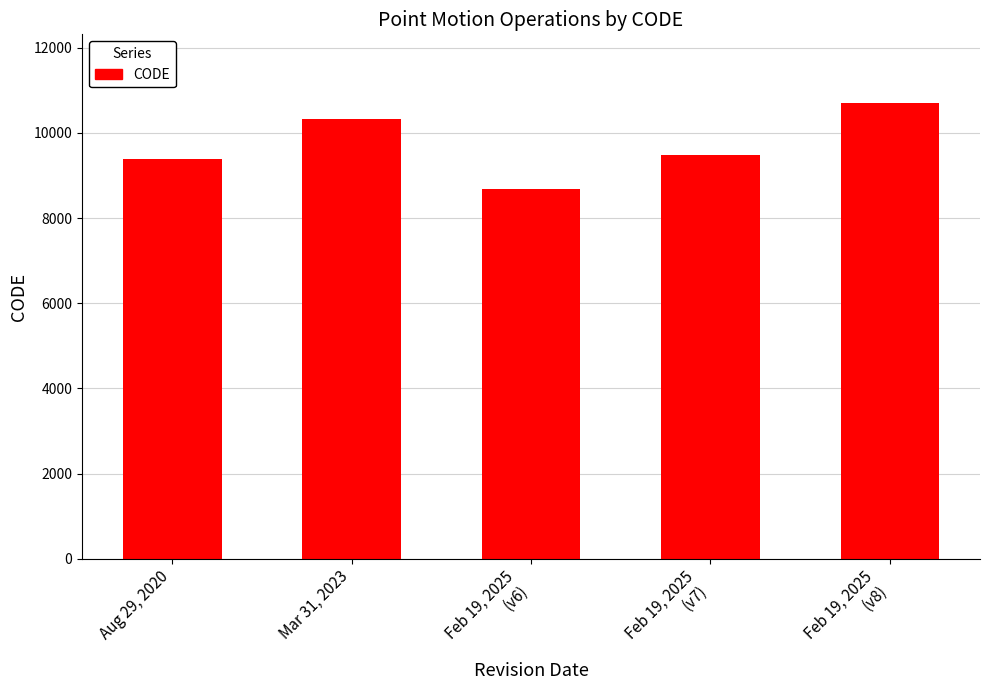

Reading left to right, transcribe all the data shown in this chart.

Aug 29, 2020=9375	Mar 31, 2023=10323	Feb 19, 2025
(v6)=8676	Feb 19, 2025
(v7)=9483	Feb 19, 2025
(v8)=10707